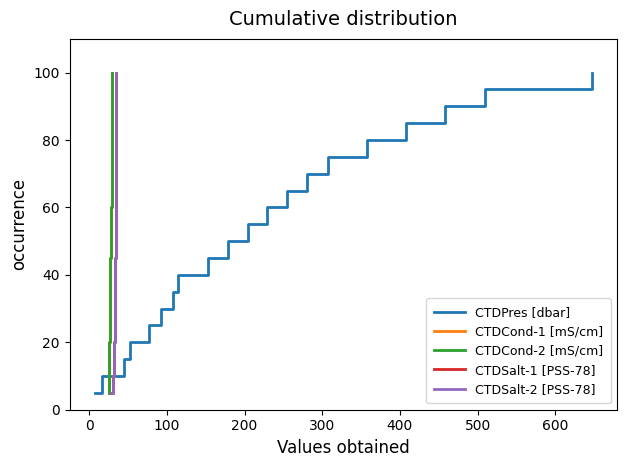

True or false: CTDSalt-2 [PSS-78] and CTDCond-2 [mS/cm] cross at least once.

False